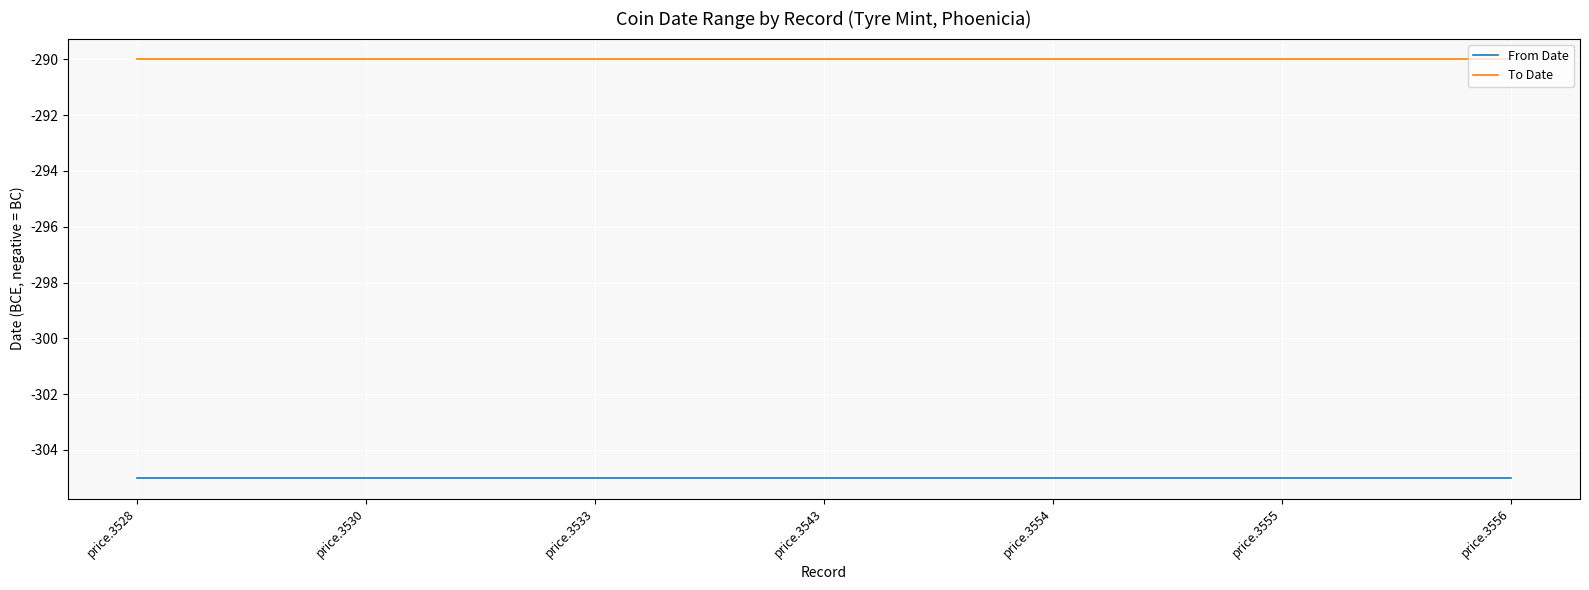

Rank the series by their average value, from lowest to highest.

From Date, To Date